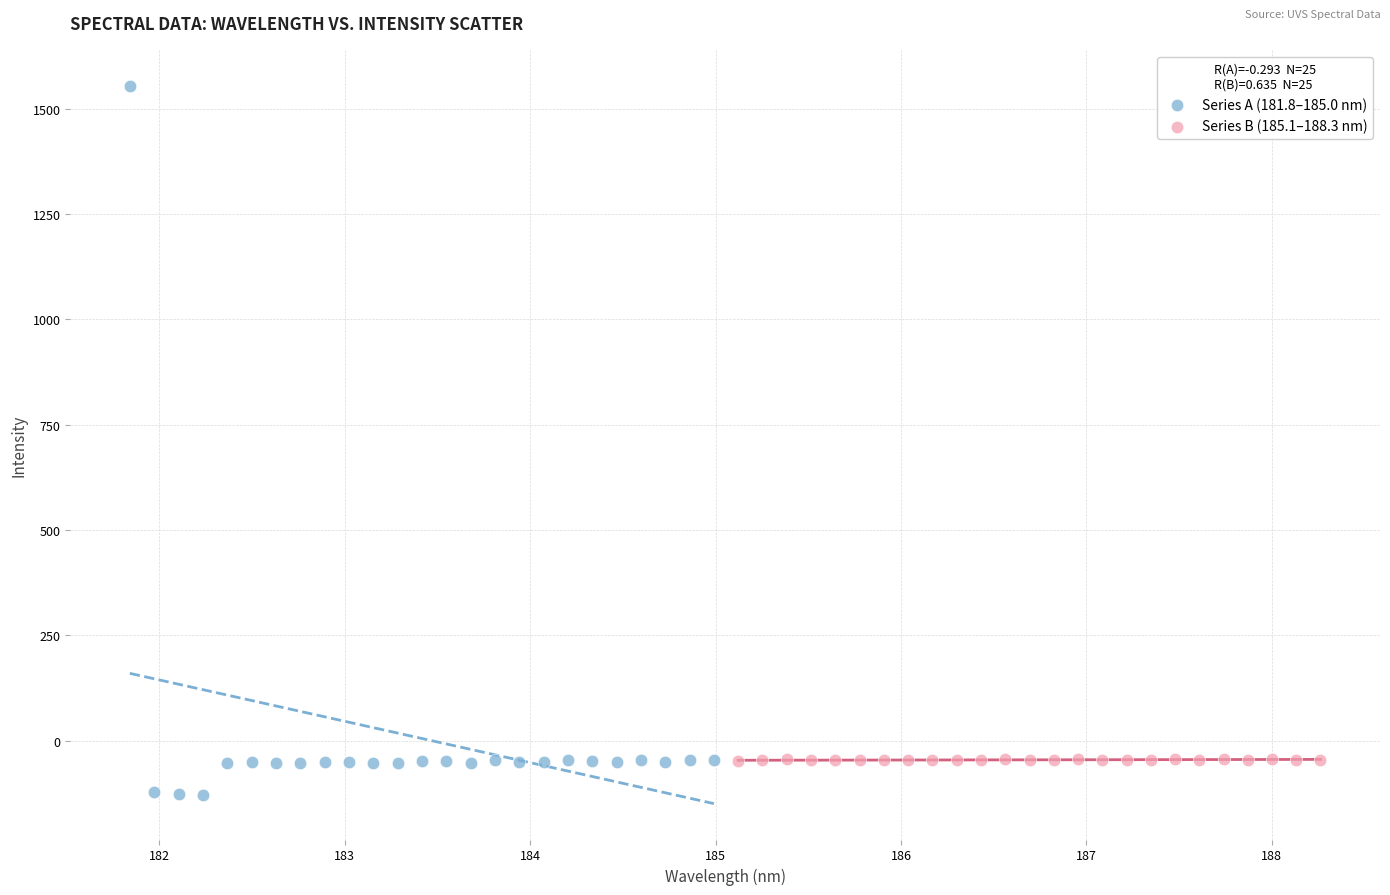

Which series contains the highest Y value?

Series A (181.8–185.0 nm)